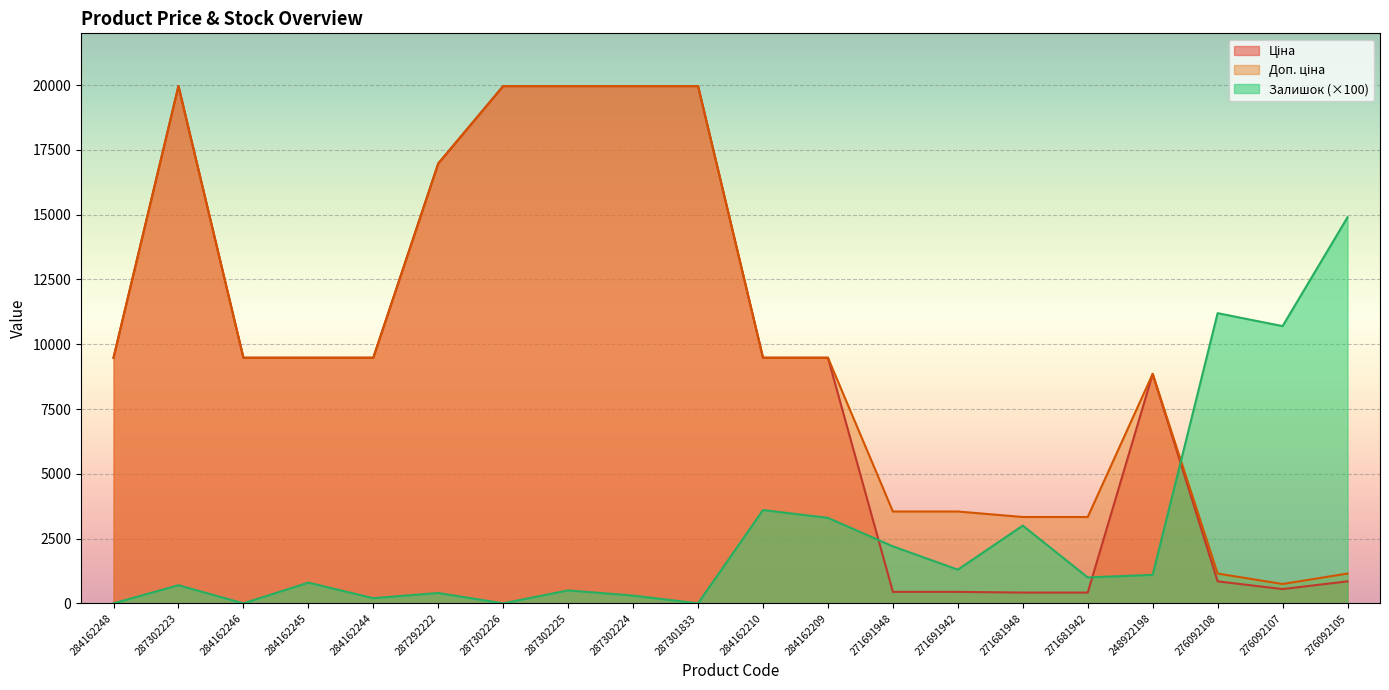

What is the label of the 13th point from the left?

271691948